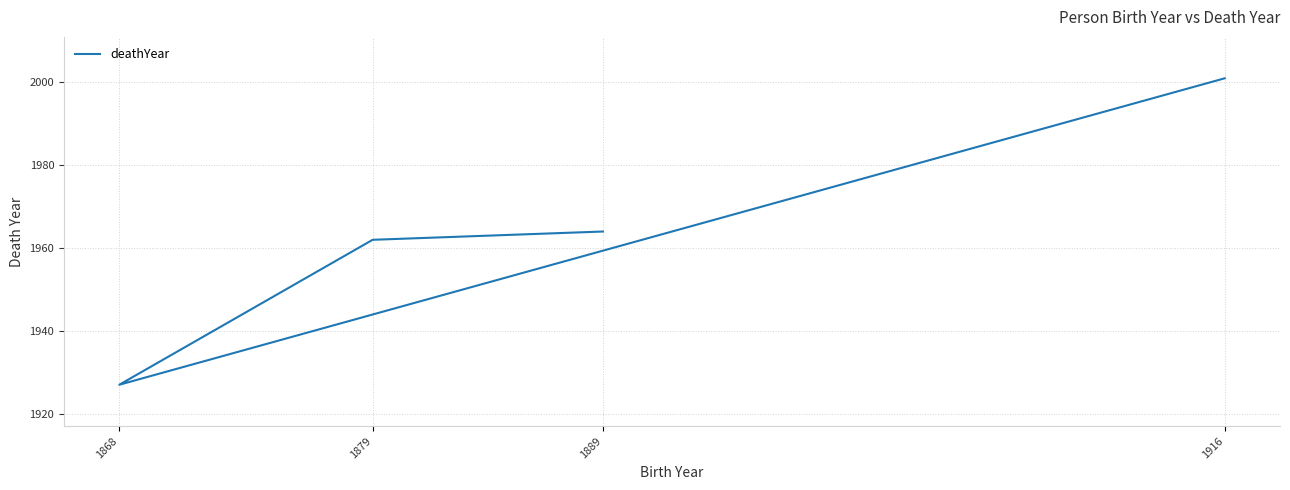

How many lines are shown in the chart?

1